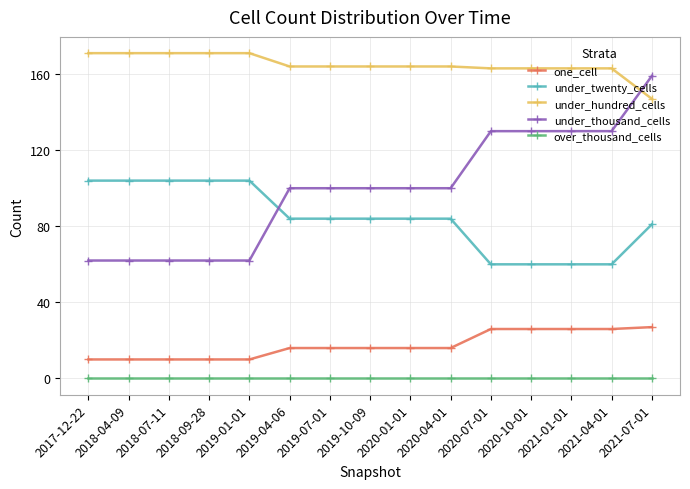

Which series has the largest range (max minus min)?

under_thousand_cells